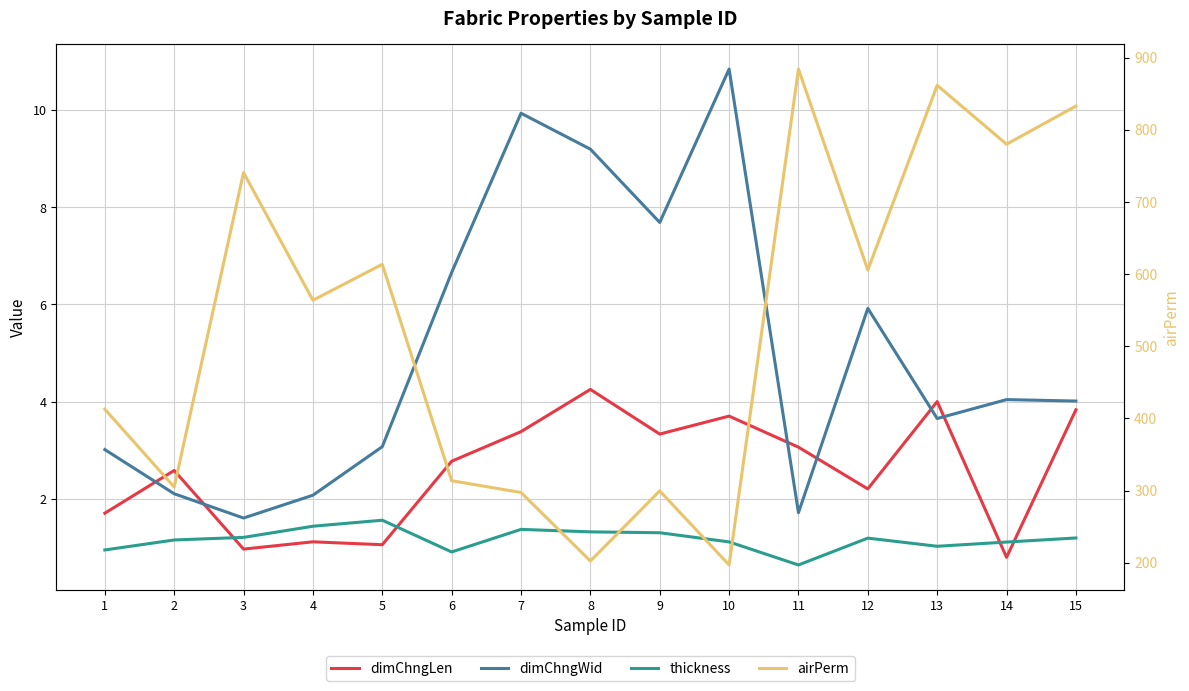

What are all the series names shown in the legend?

dimChngLen, dimChngWid, thickness, airPerm